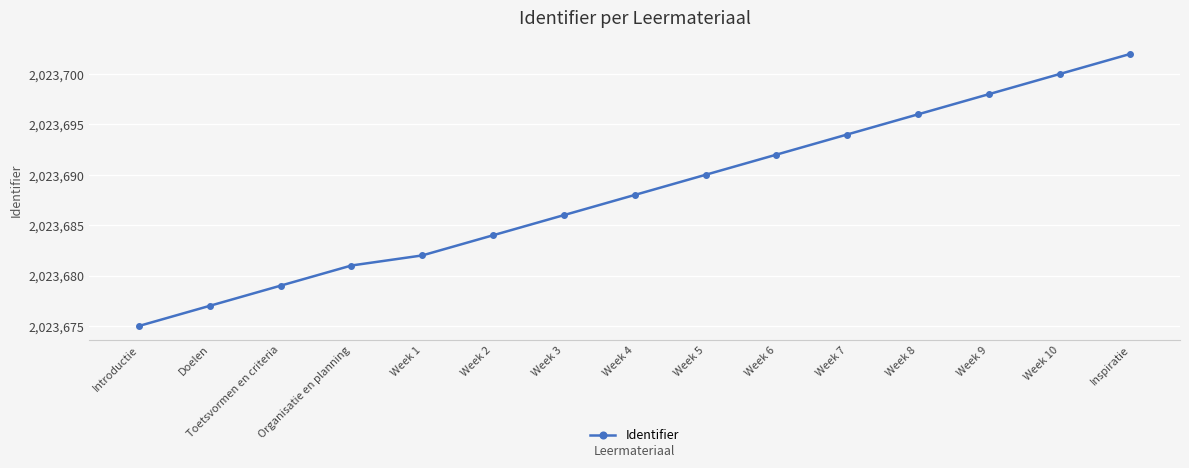

Reading left to right, extract all data points from this chart.

Introductie=2023675	Doelen=2023677	Toetsvormen en criteria=2023679	Organisatie en planning=2023681	Week 1=2023682	Week 2=2023684	Week 3=2023686	Week 4=2023688	Week 5=2023690	Week 6=2023692	Week 7=2023694	Week 8=2023696	Week 9=2023698	Week 10=2023700	Inspiratie=2023702